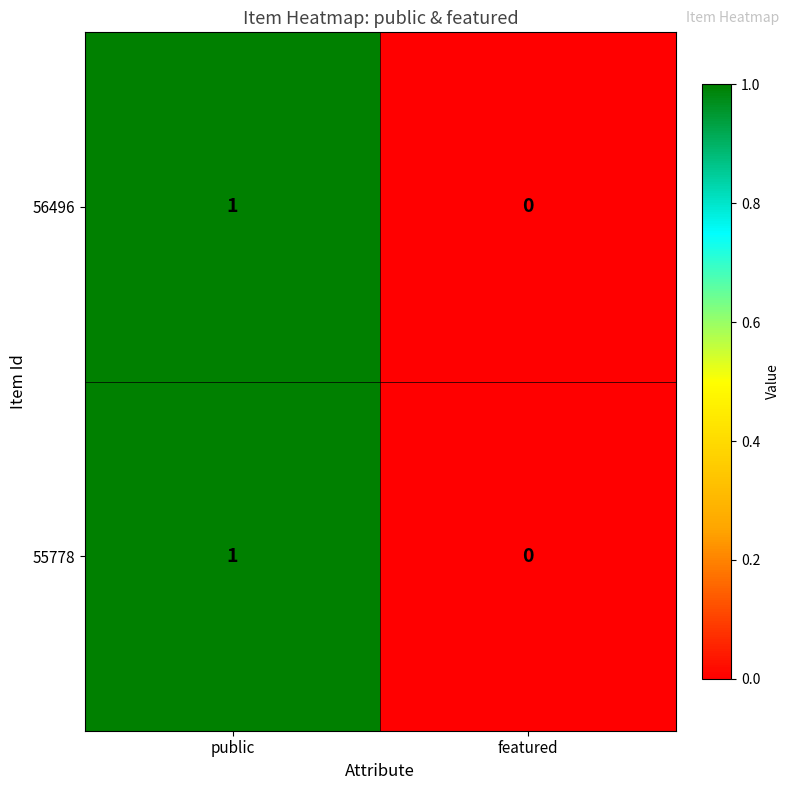

Is it true that 55778 equals 0 at featured?

True